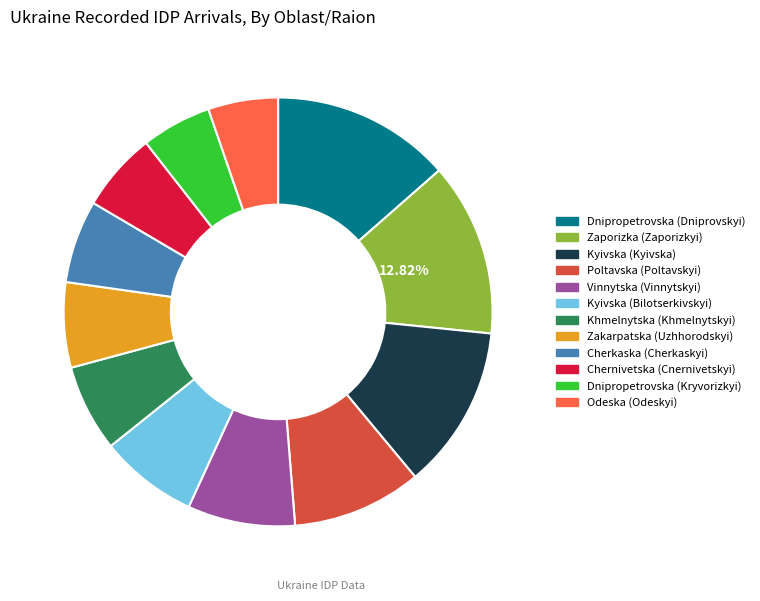

To the nearest percent, what percentage of the pie is Kyivska (Kyivska)?

12%